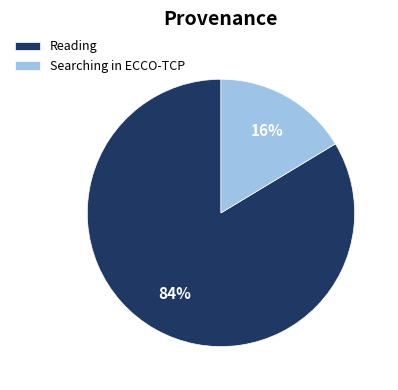

How many segments does this pie chart have?

2